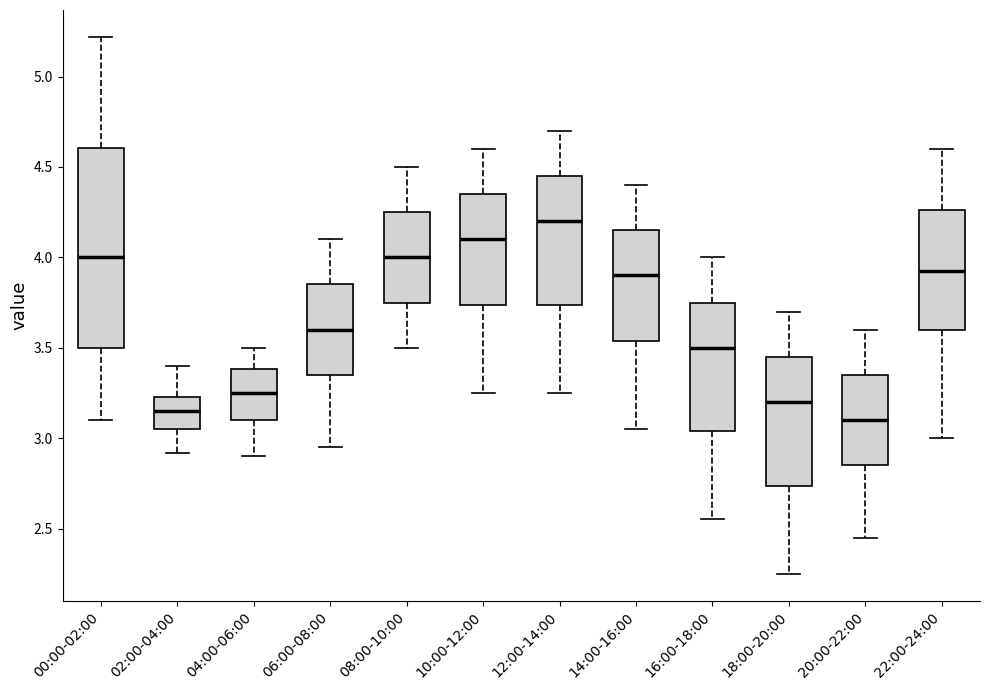

Where is the upper edge of the box for 20:00-22:00 on the y-axis? The values are not printed on the chart, so give them approximately, as read against the axis.

3.35